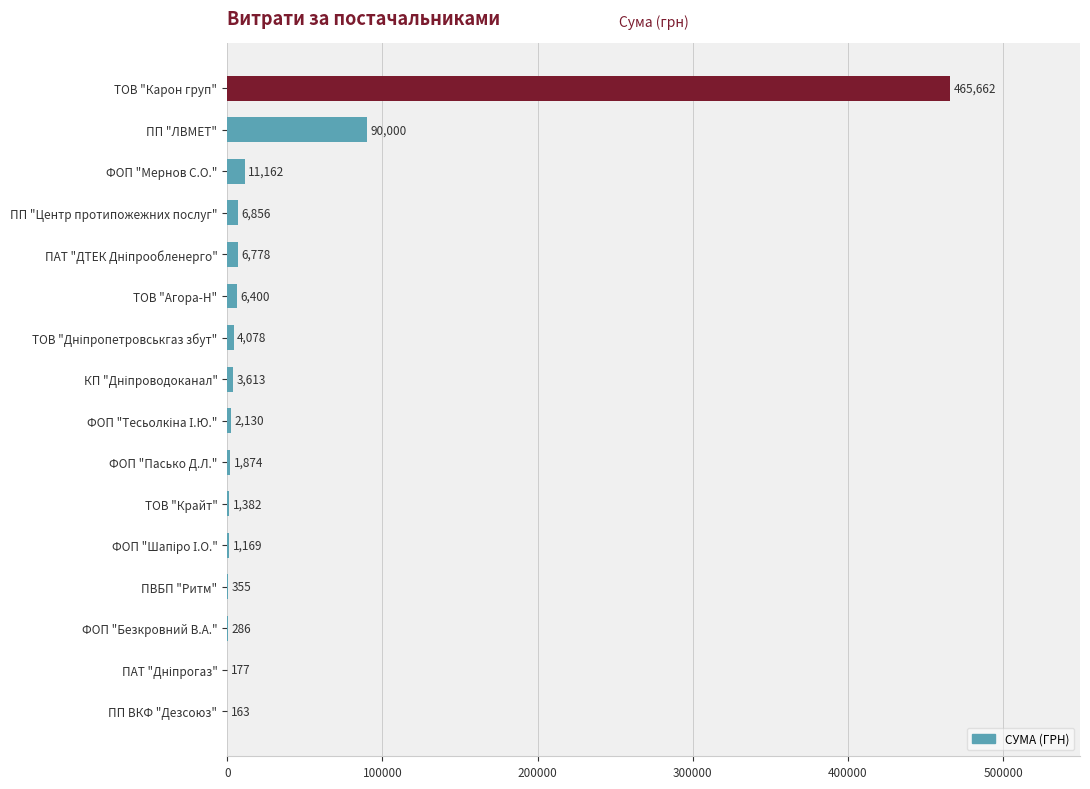

How many distinct data groups are displayed?

1